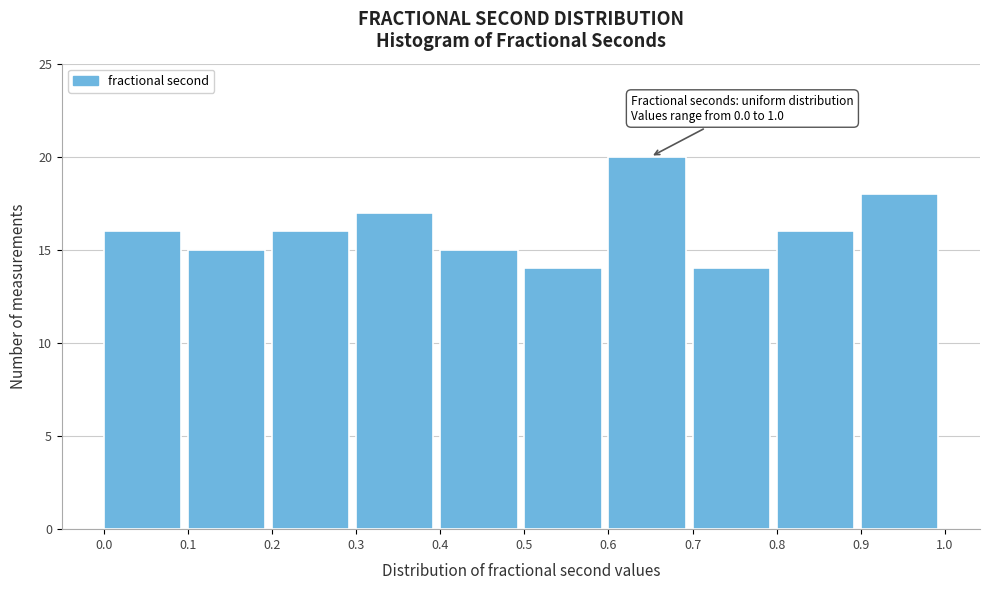

Which range on the x-axis has the tallest bar?

0.6 to 0.7